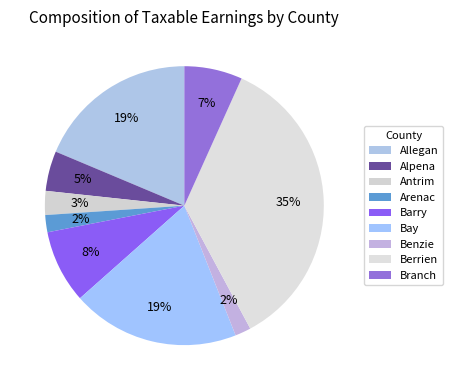

To the nearest percent, what is the average slice percentage?

11%